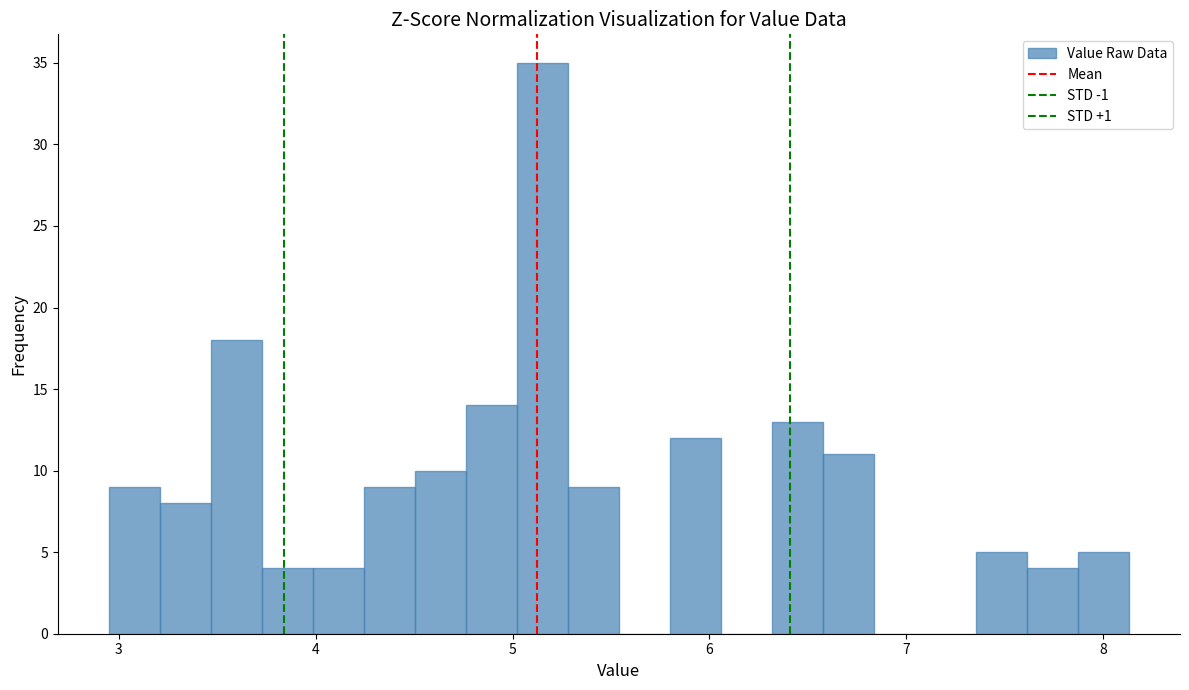

Read against the x-axis, roughly where is the centre of the tallest bar?

5.2